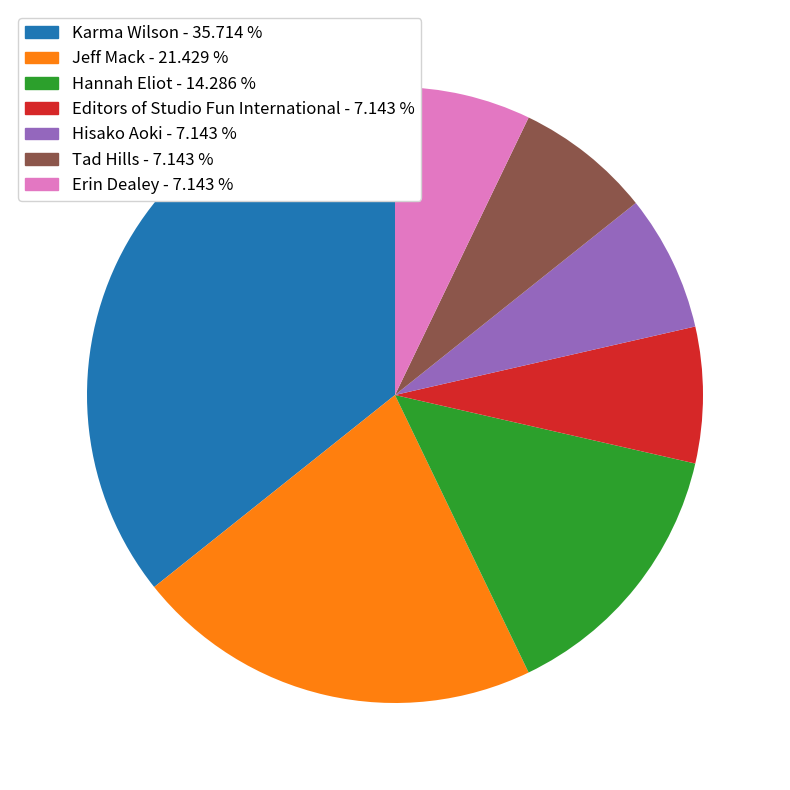

Is it true that Editors of Studio Fun International is 19% of the pie?

False